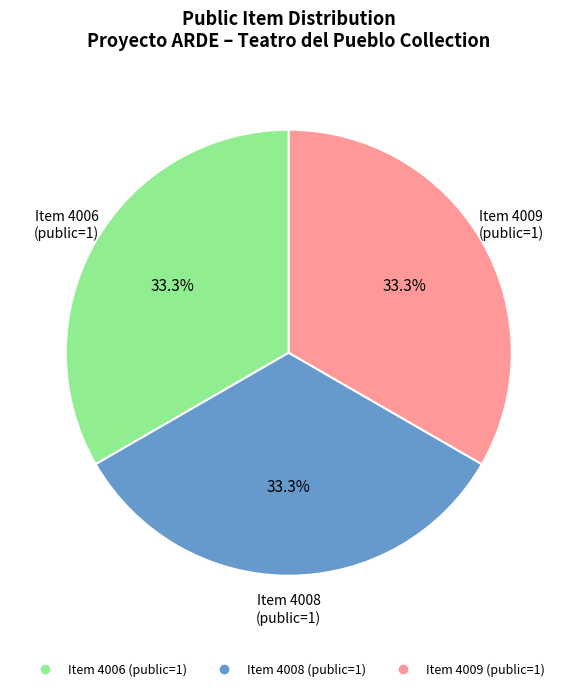

Does any single category account for the majority?

No